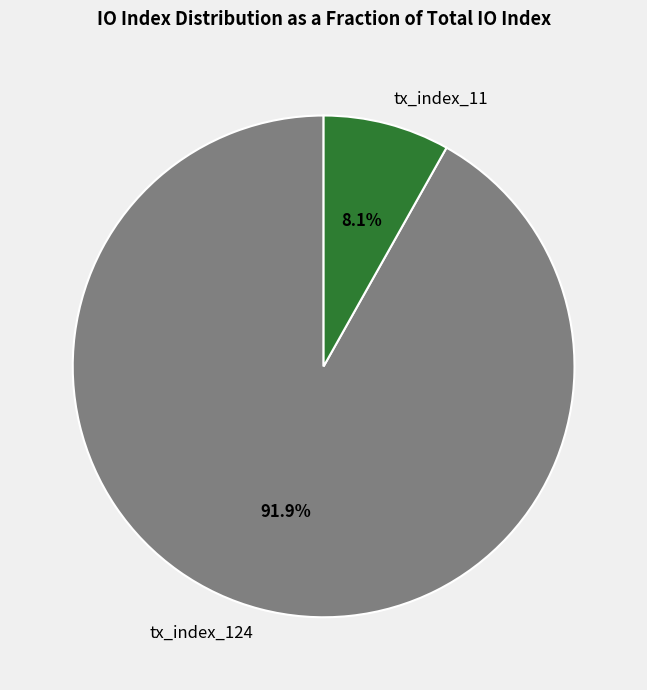

Does tx_index_124 account for over 50% of the chart?

Yes